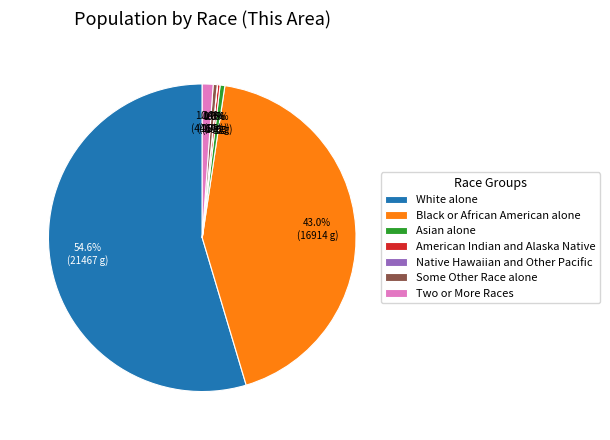

True or false: Black or African American alone accounts for 37% of the total.

False